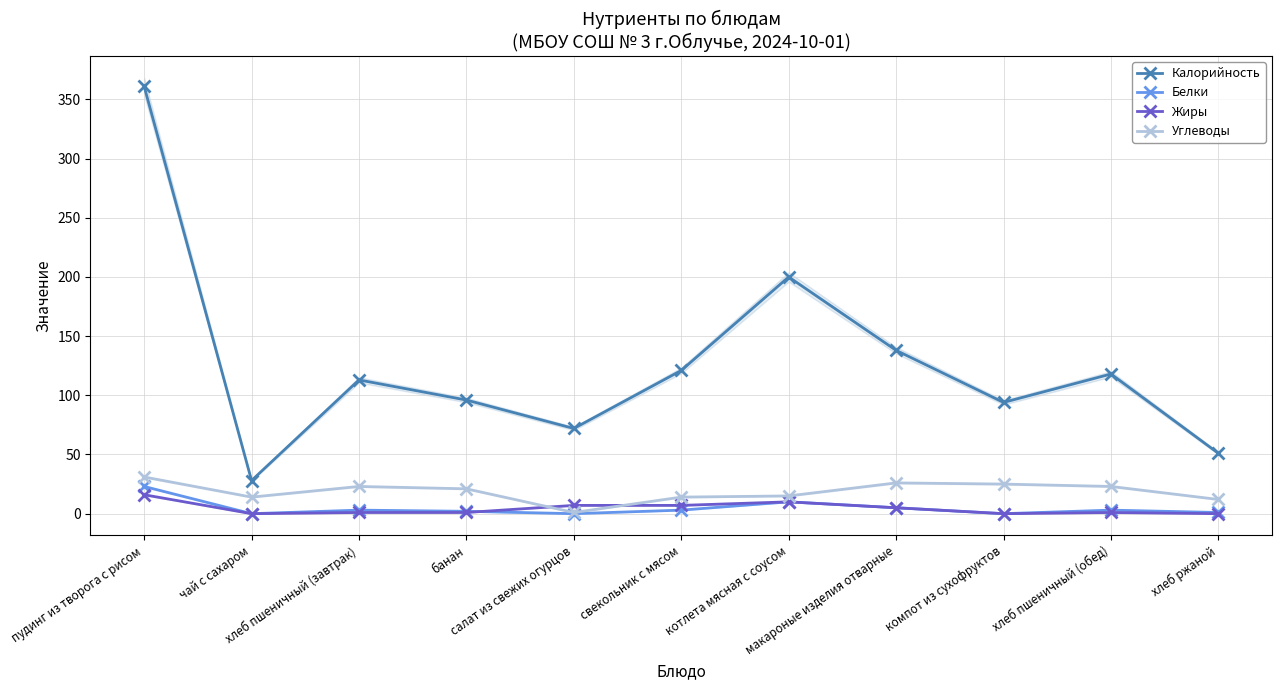

What is the label of the 1st point from the left?

пудинг из творога с рисом